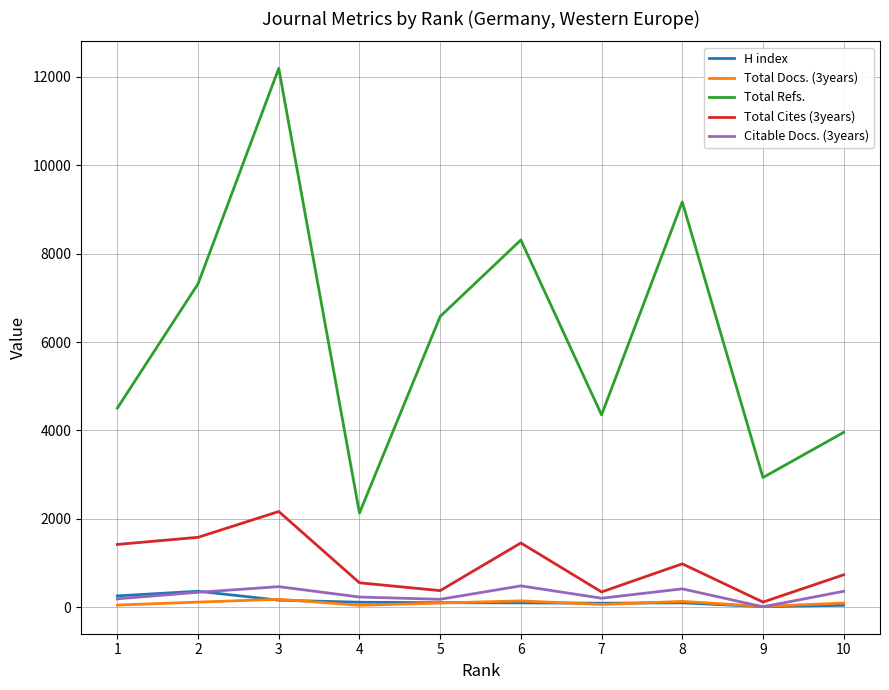

Which series changed the most between 5 and 9?

Total Refs.